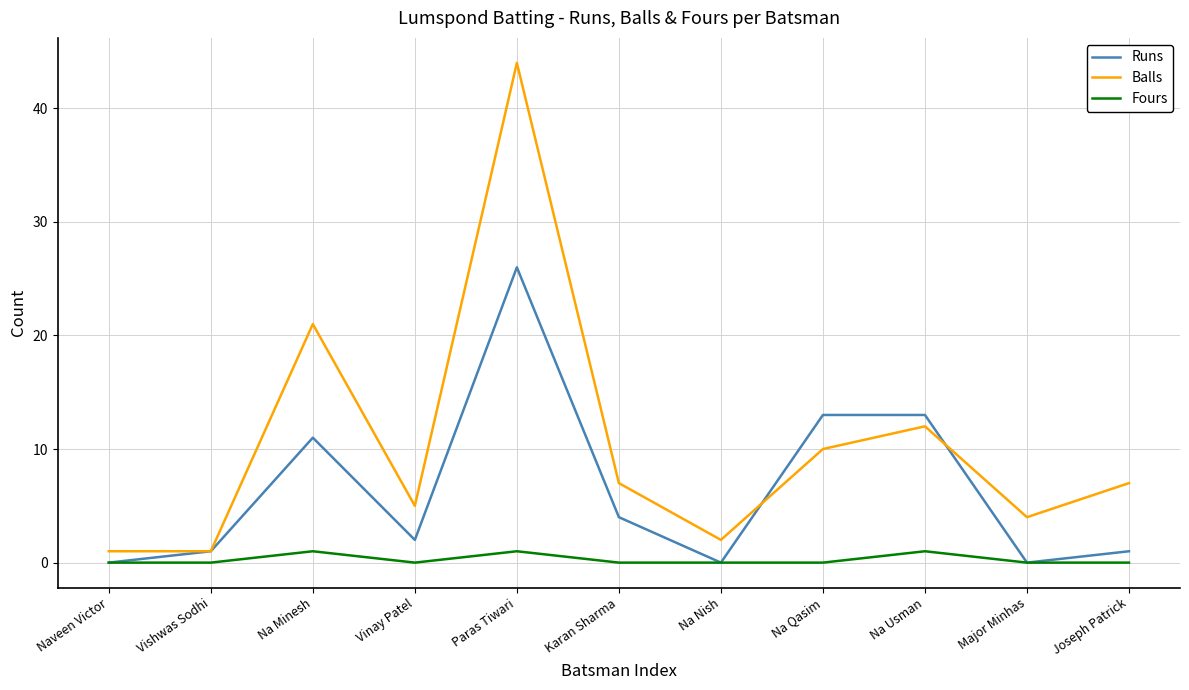

What is the difference between the Balls values at Na Qasim and Na Nish?

8